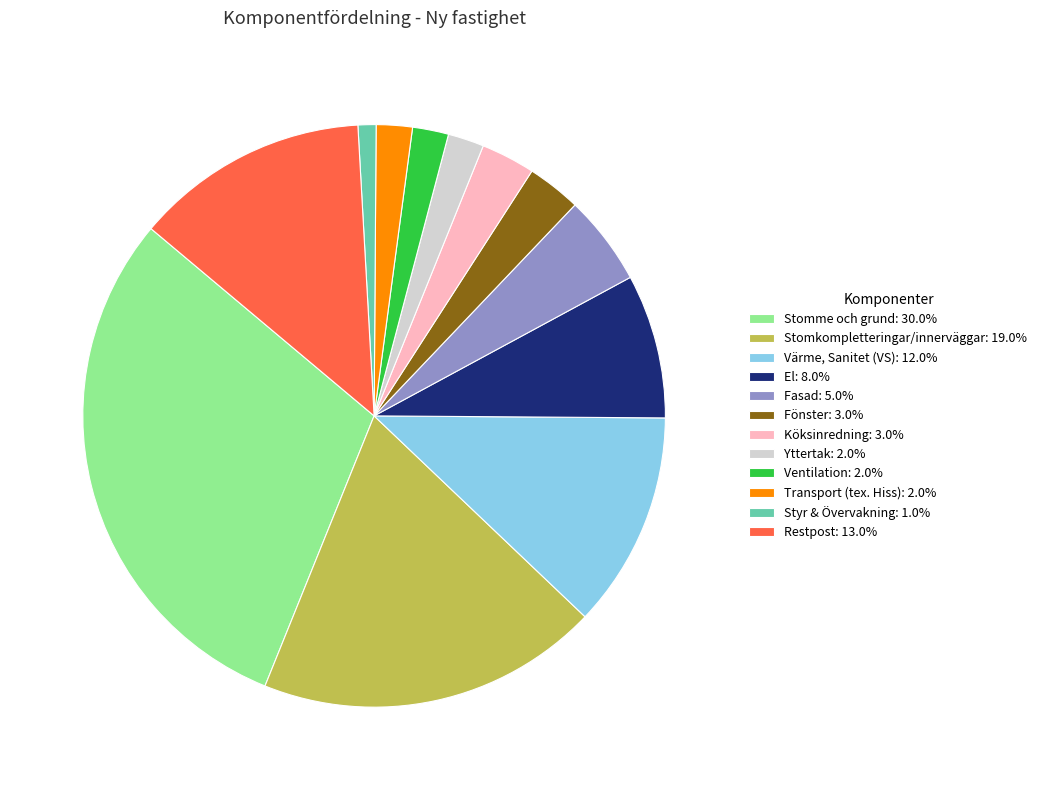

Is there a majority slice in this chart?

No